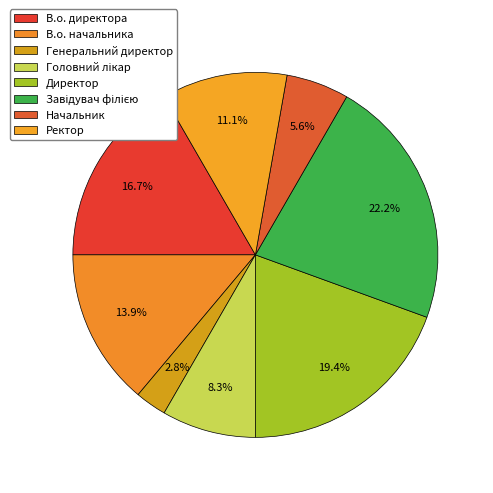

Count the number of slices in the pie.

8